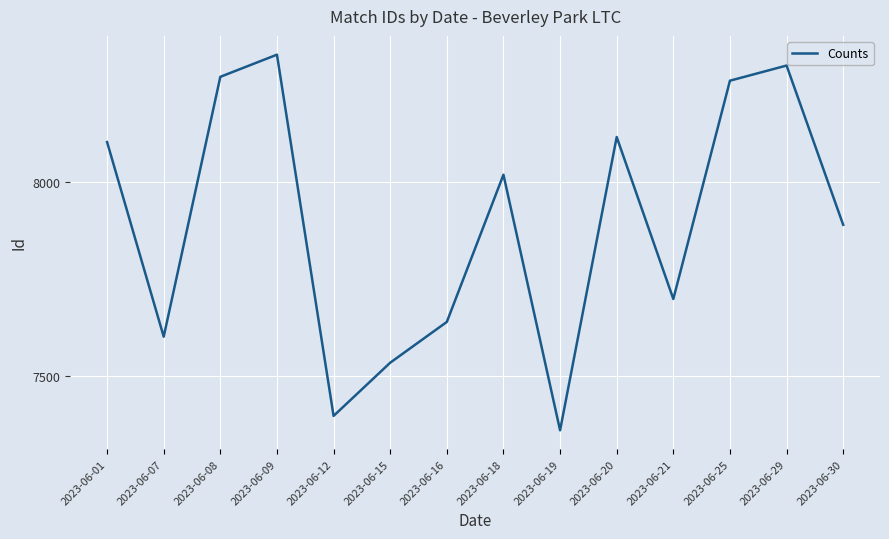

Read the value at 2023-06-18, to the nearest 50.

8000